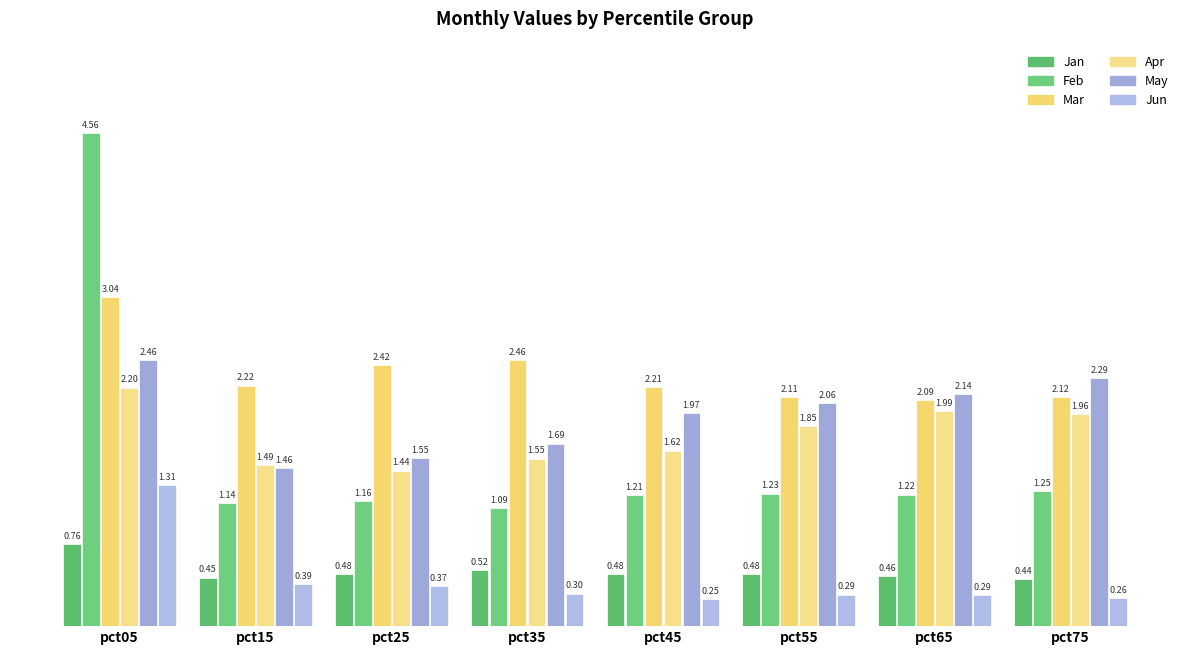

Is the value of Mar at pct05 greater than the value of Feb at pct65?

Yes